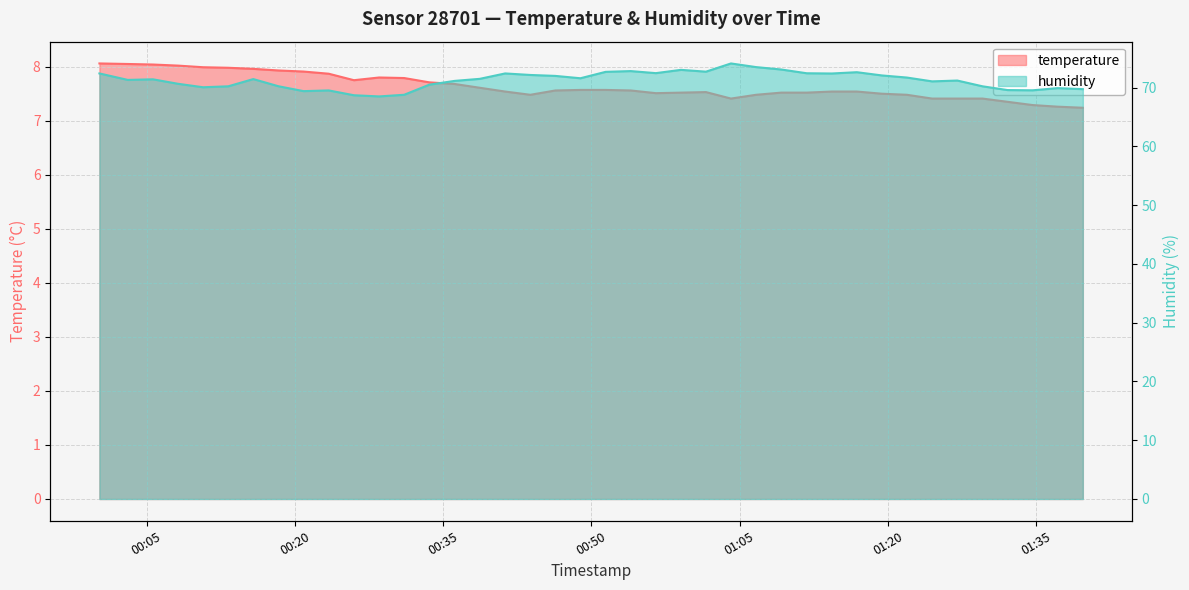

How many values in the humidity series are below 71?

15